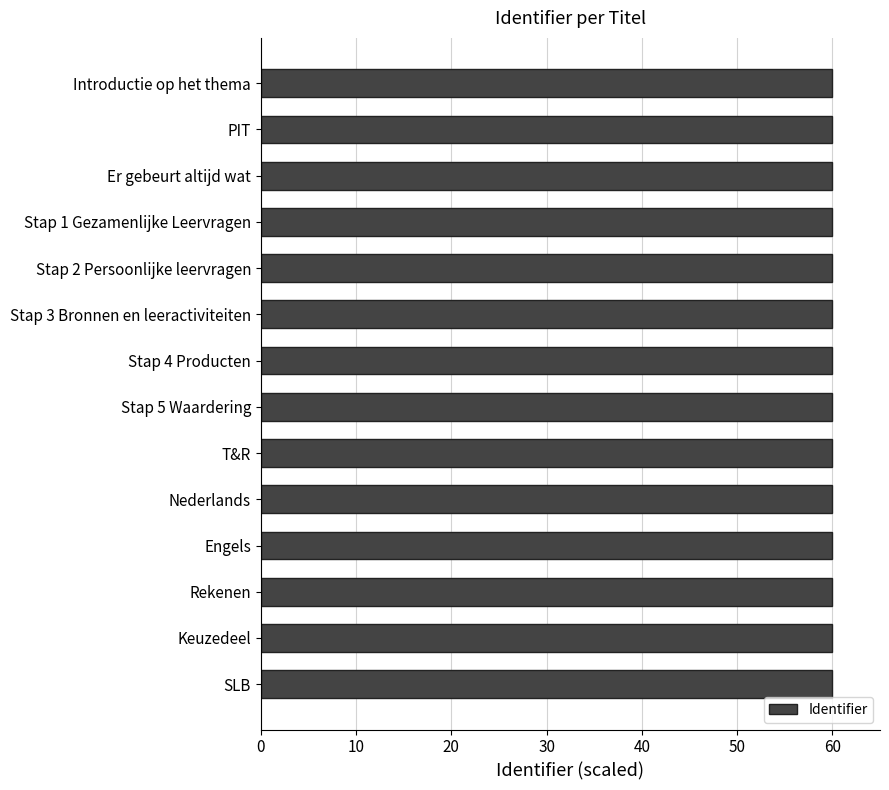

How many bars are there in total?

14